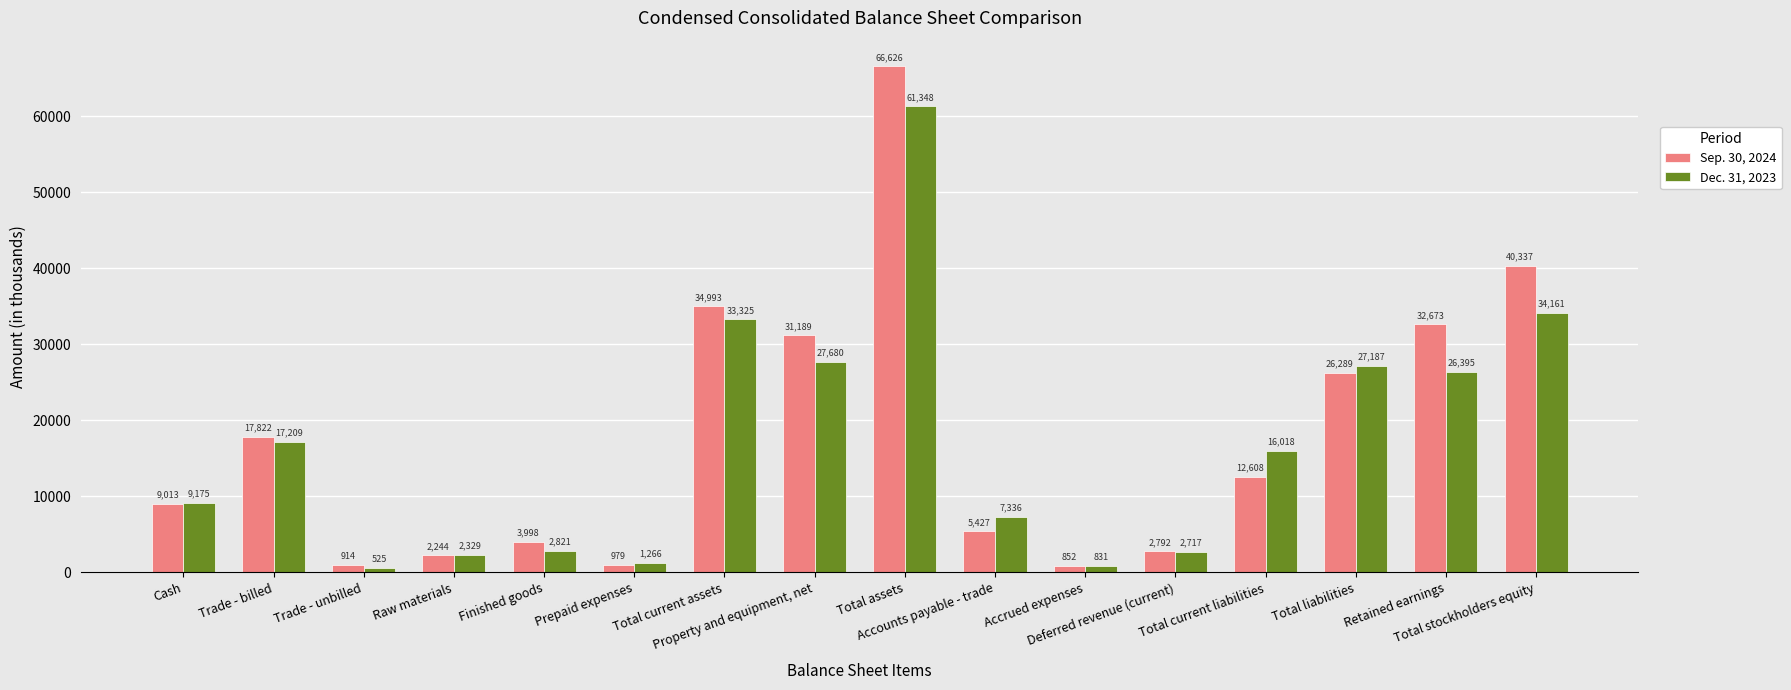

What is the difference between the second highest and minimum values in the Sep. 30, 2024 series?

39485